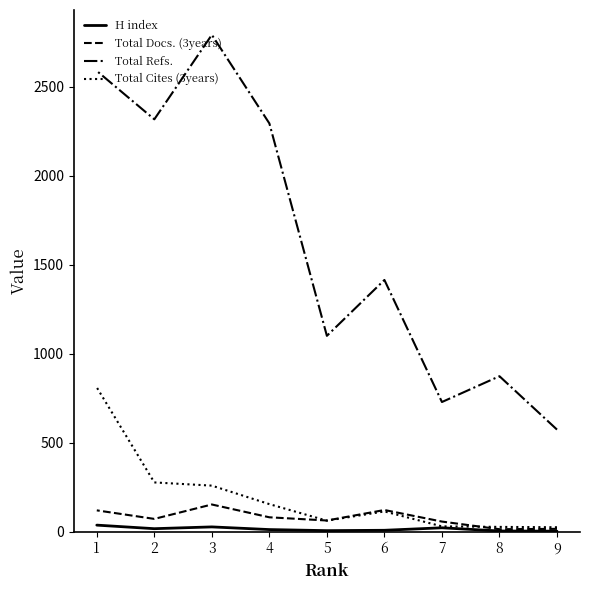

What are all the series names shown in the legend?

H index, Total Docs. (3years), Total Refs., Total Cites (3years)